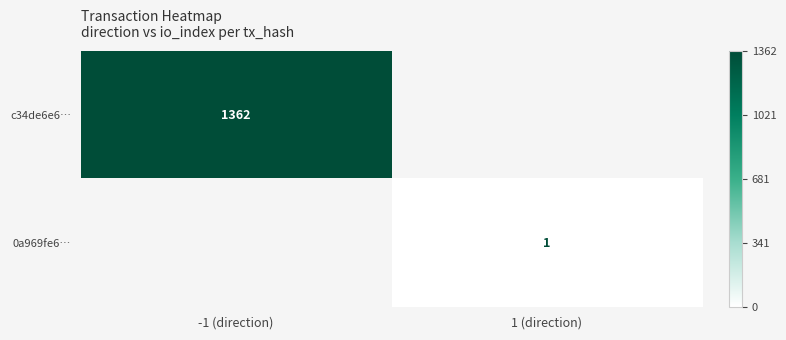

Is it true that 0a969fe6… equals 0 at 1 (direction)?

False